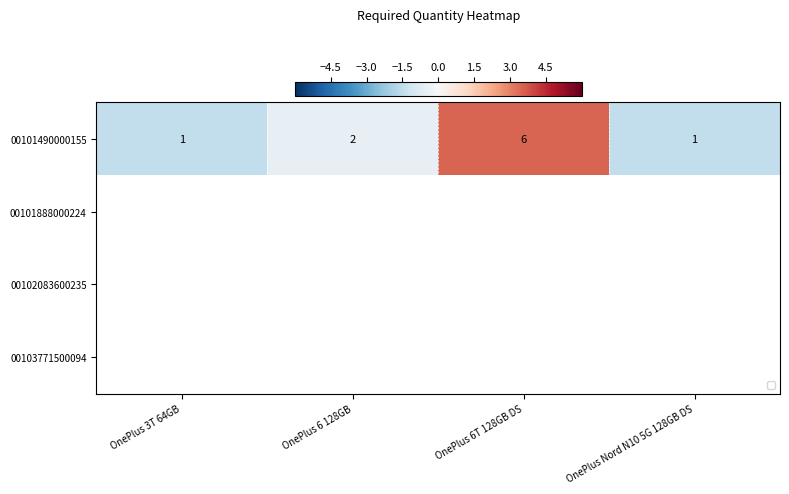

What is the difference between the second highest and second lowest values in the 00101490000155 series?

1.0